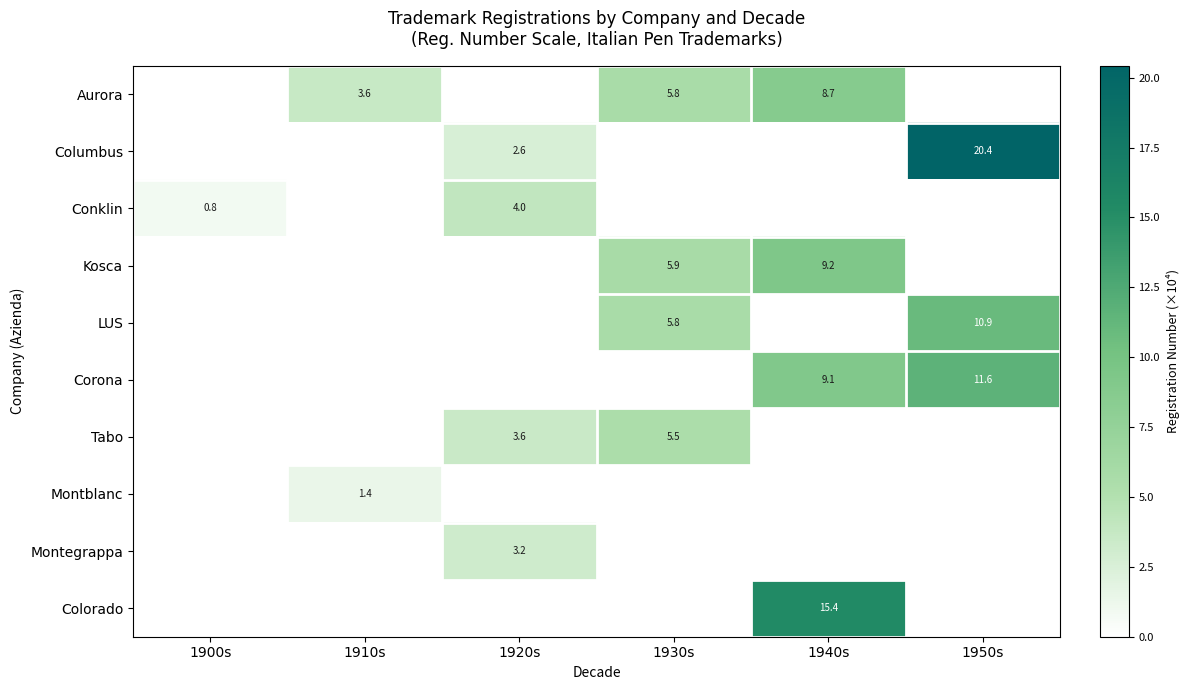

True or false: Conklin has a value of 1.1 at 1900s.

False